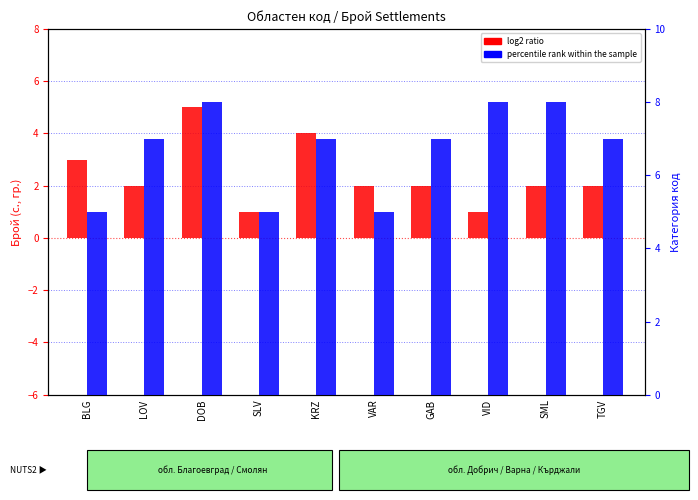

What is the total value across all series at GAB?

9